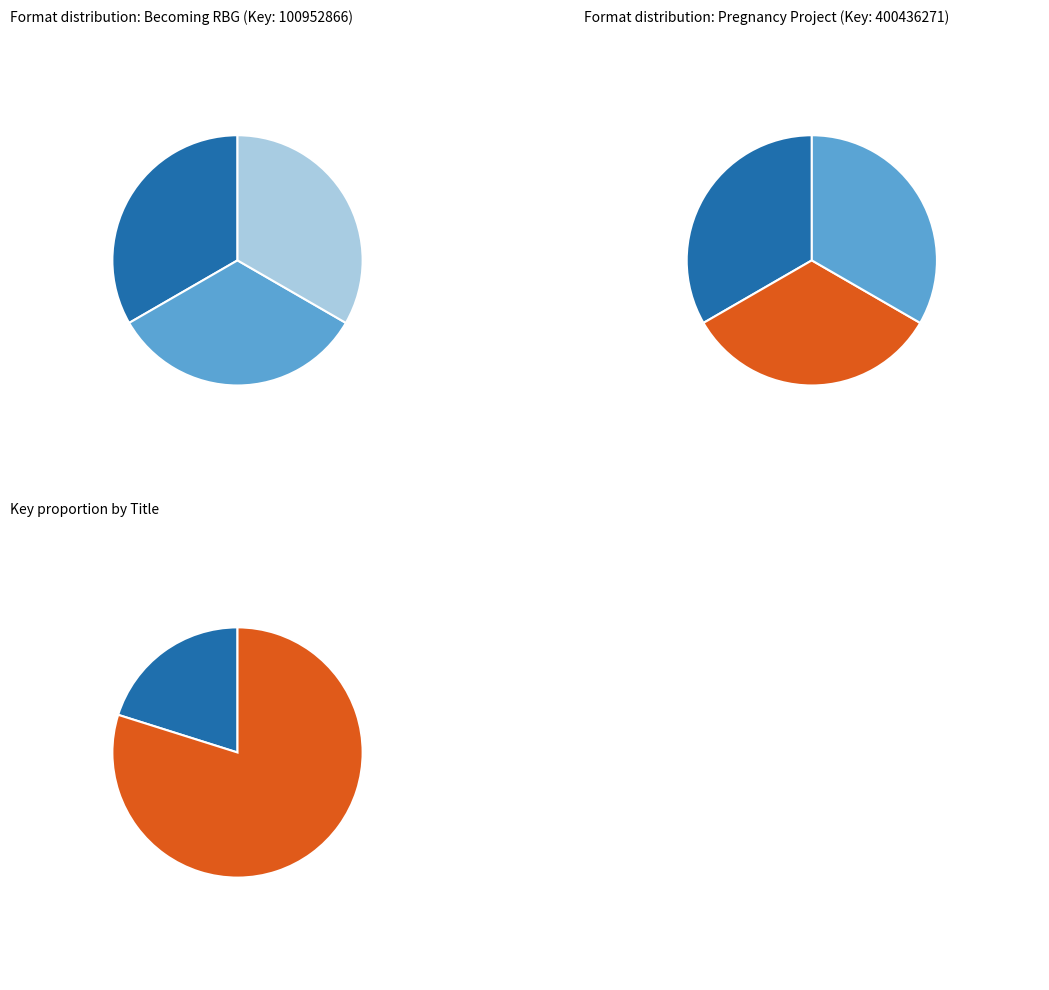

What is the difference between the highest and lowest values at 2?

299483405